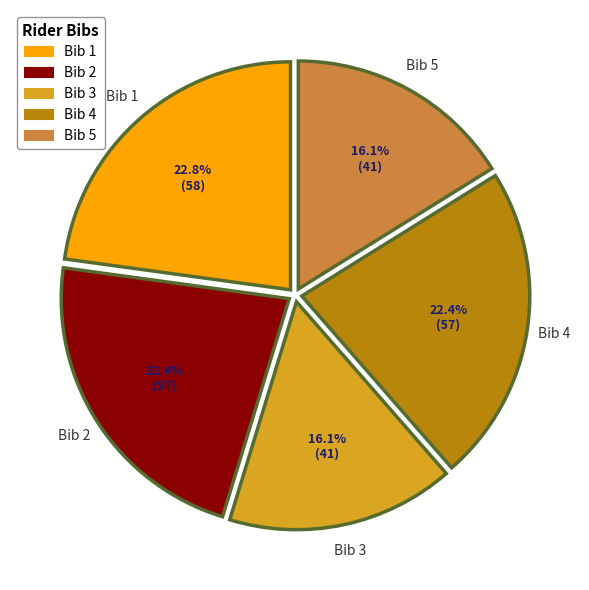

Is there a majority slice in this chart?

No